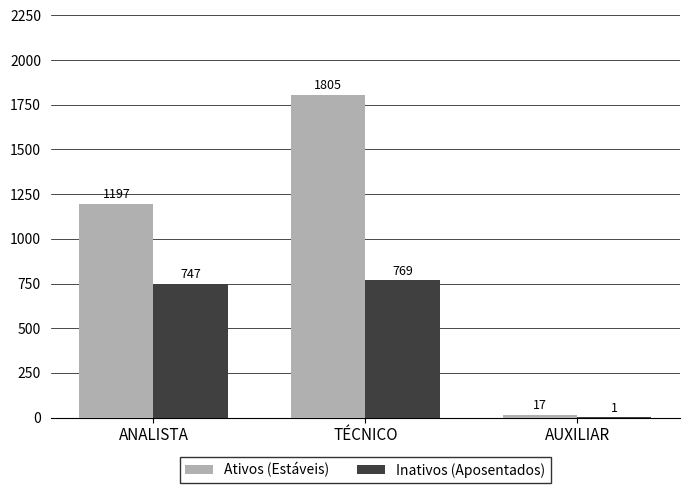

How many data points does each series have?

3